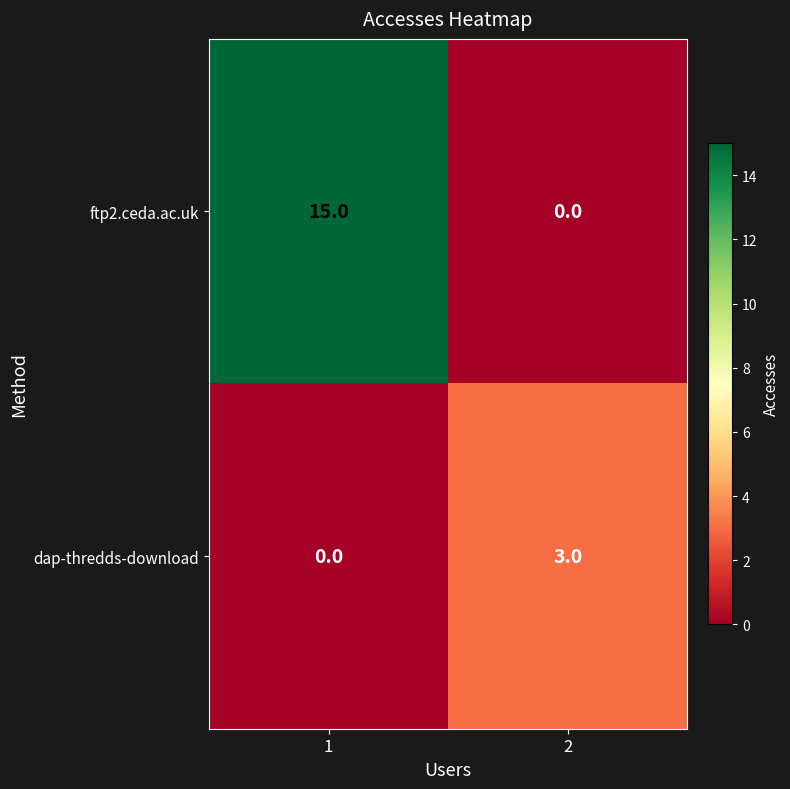

The dap-thredds-download series shows 2 at 1. True or false?

False